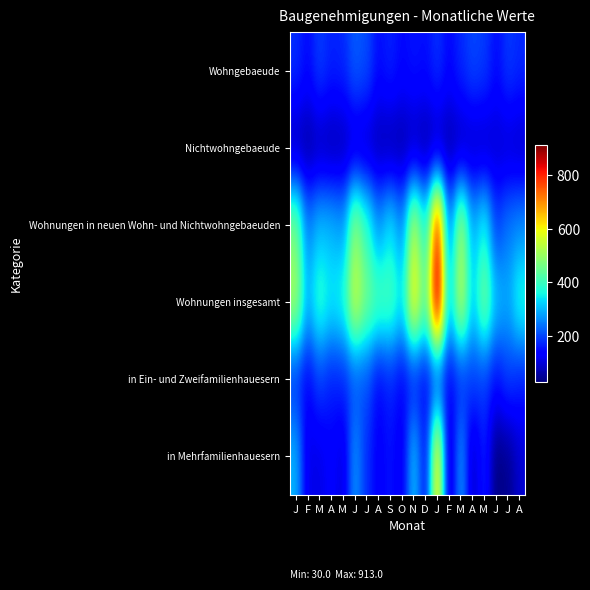

At which category is the sum across all series the highest?

J